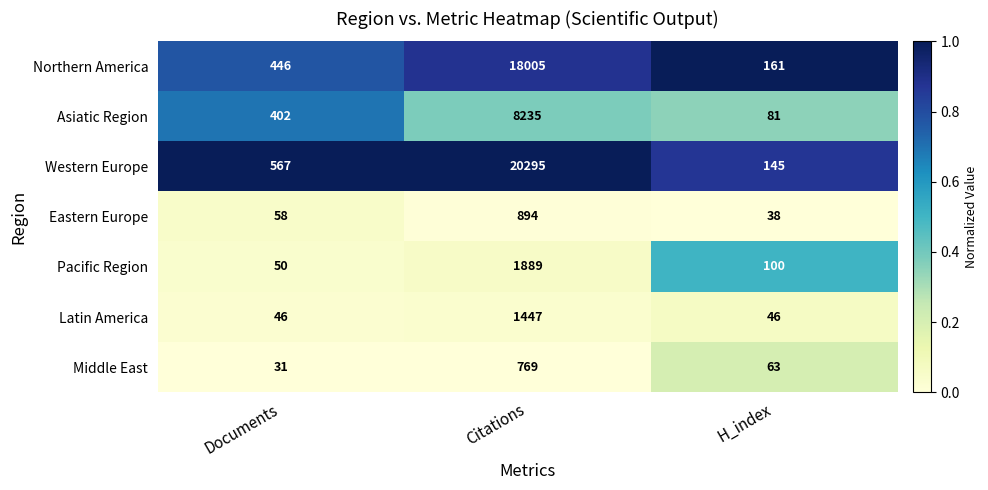

What is the approximate value of Pacific Region at Citations, to the nearest 100?

1900